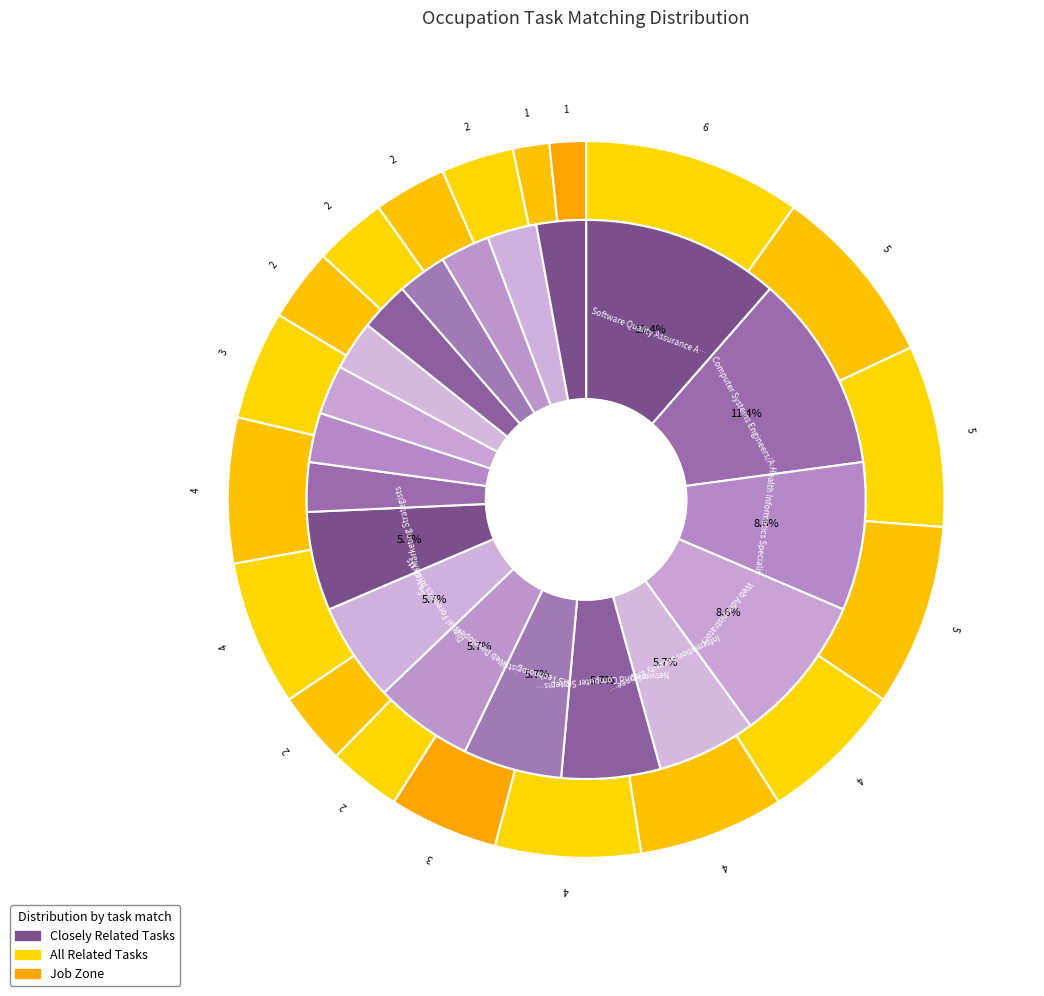

How many slices are in this pie chart?

19